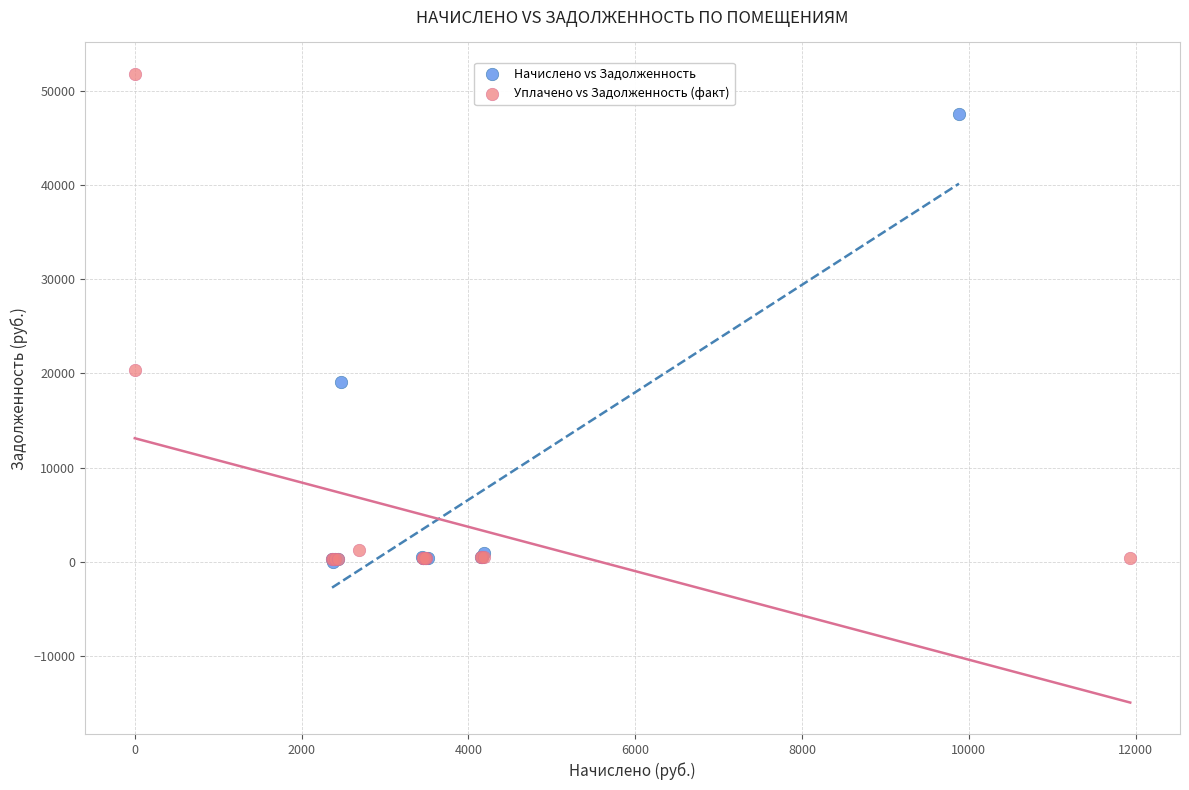

Which series contains the highest Y value?

Уплачено vs Задолженность (факт)